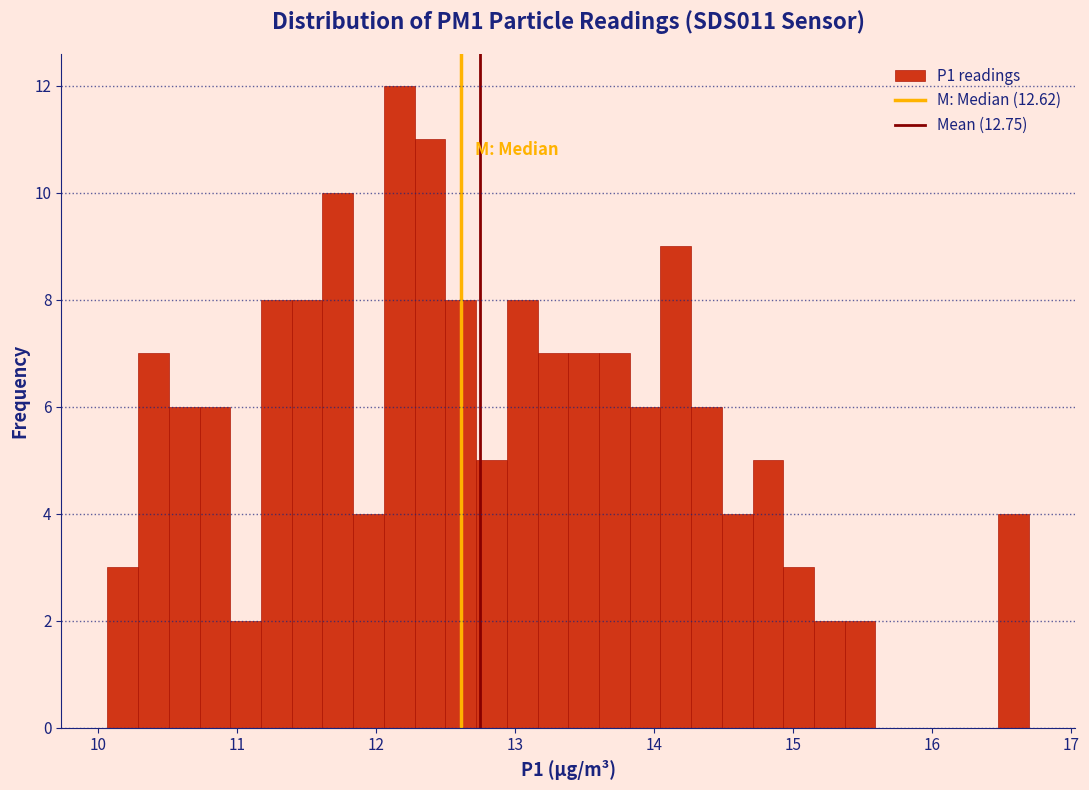

Around what value on the x-axis is the tallest bar? Give the approximate position of its centre, as read against the axis.

12.2